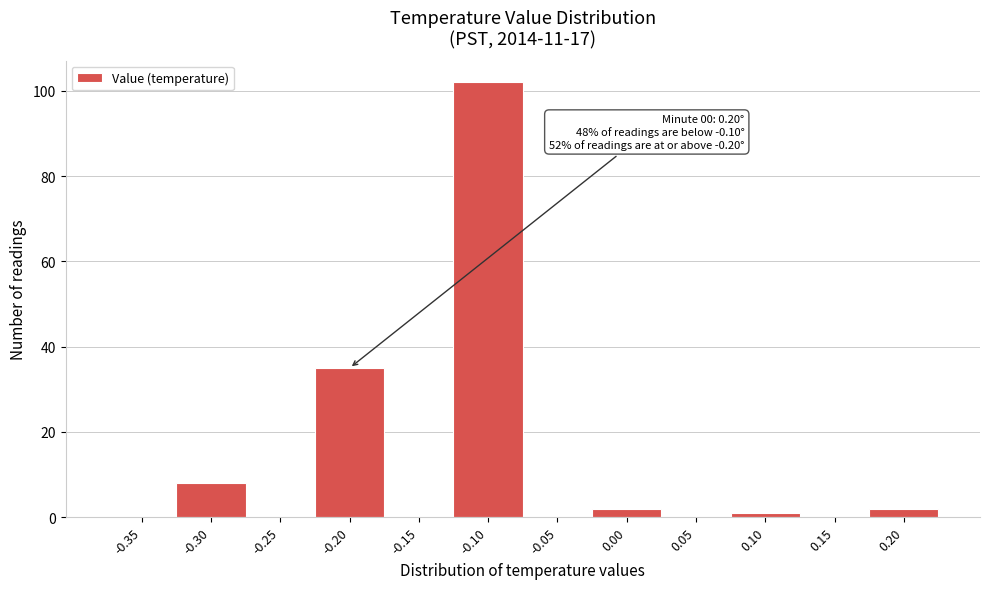

Reading left to right, transcribe all the data shown in this chart.

-0.35=0	-0.30=8	-0.25=0	-0.20=35	-0.15=0	-0.10=102	-0.05=0	0.00=2	0.05=0	0.10=1	0.15=0	0.20=2